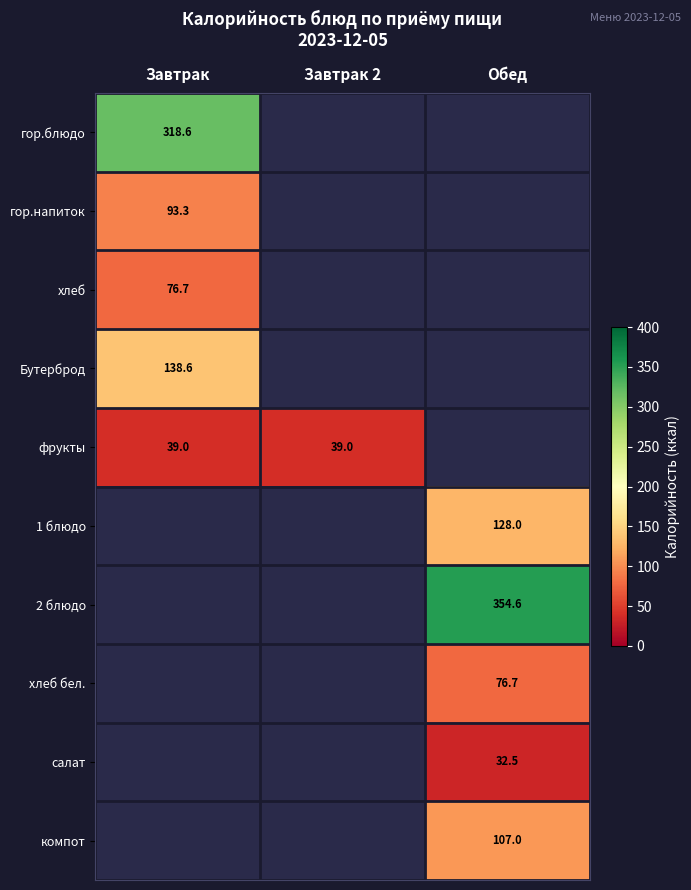

The хлеб series shows 121.9 at Завтрак. True or false?

False